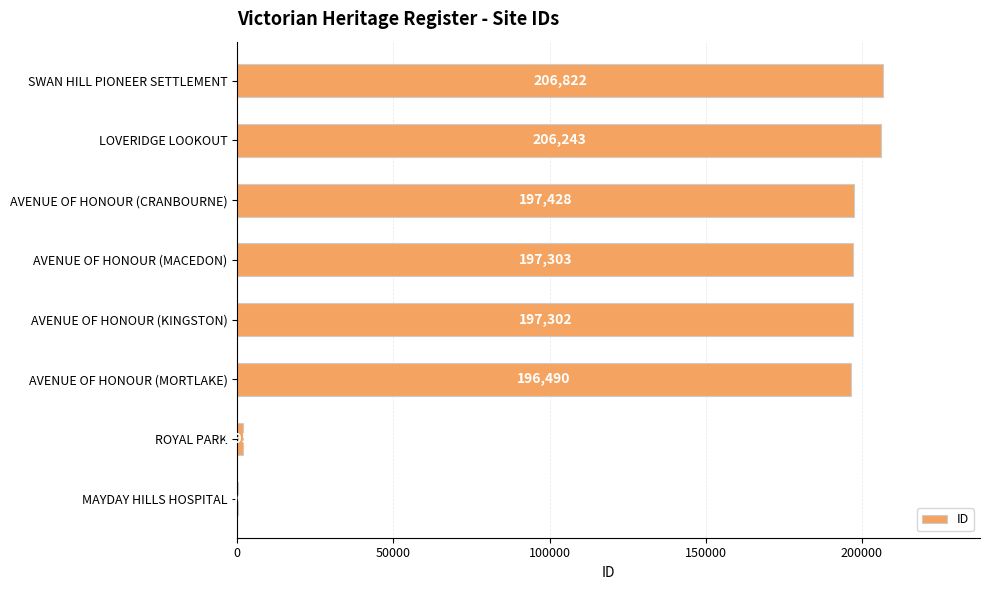

What is the change in value from ROYAL PARK to LOVERIDGE LOOKOUT?

+204289